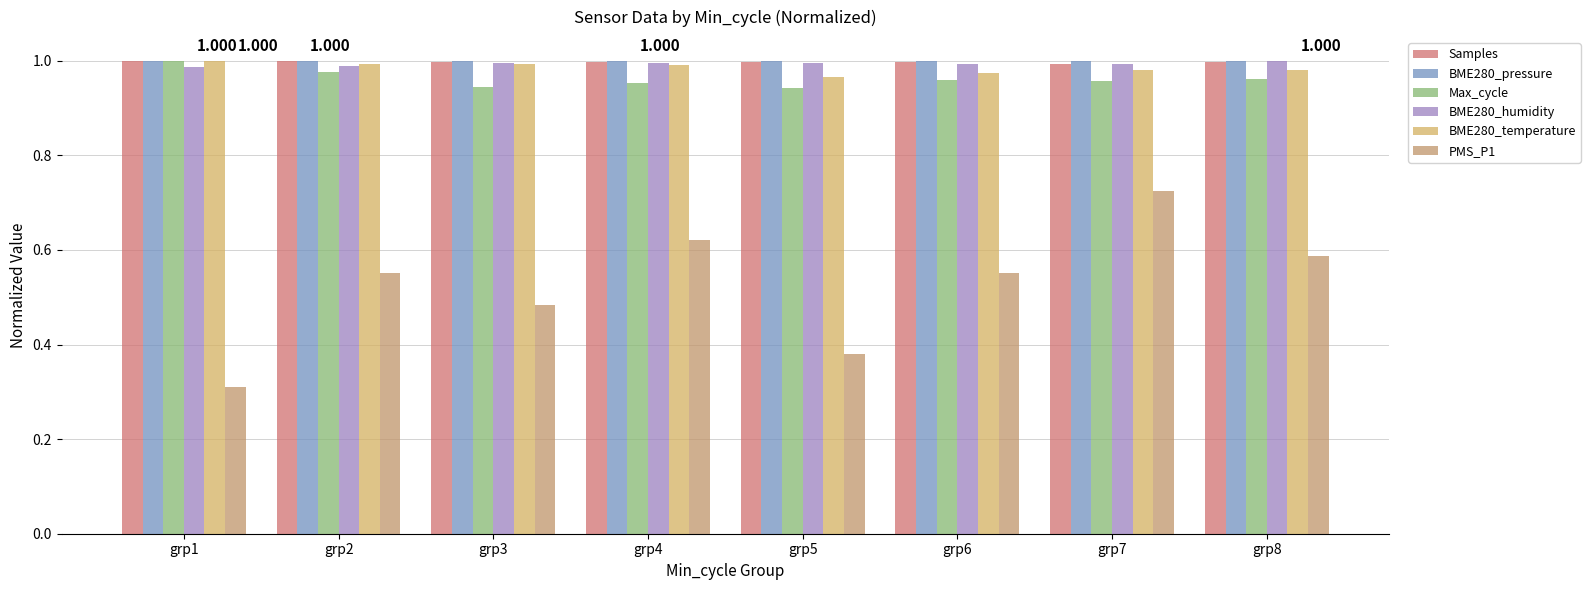

Which series changed the most between grp2 and grp4?

PMS_P1